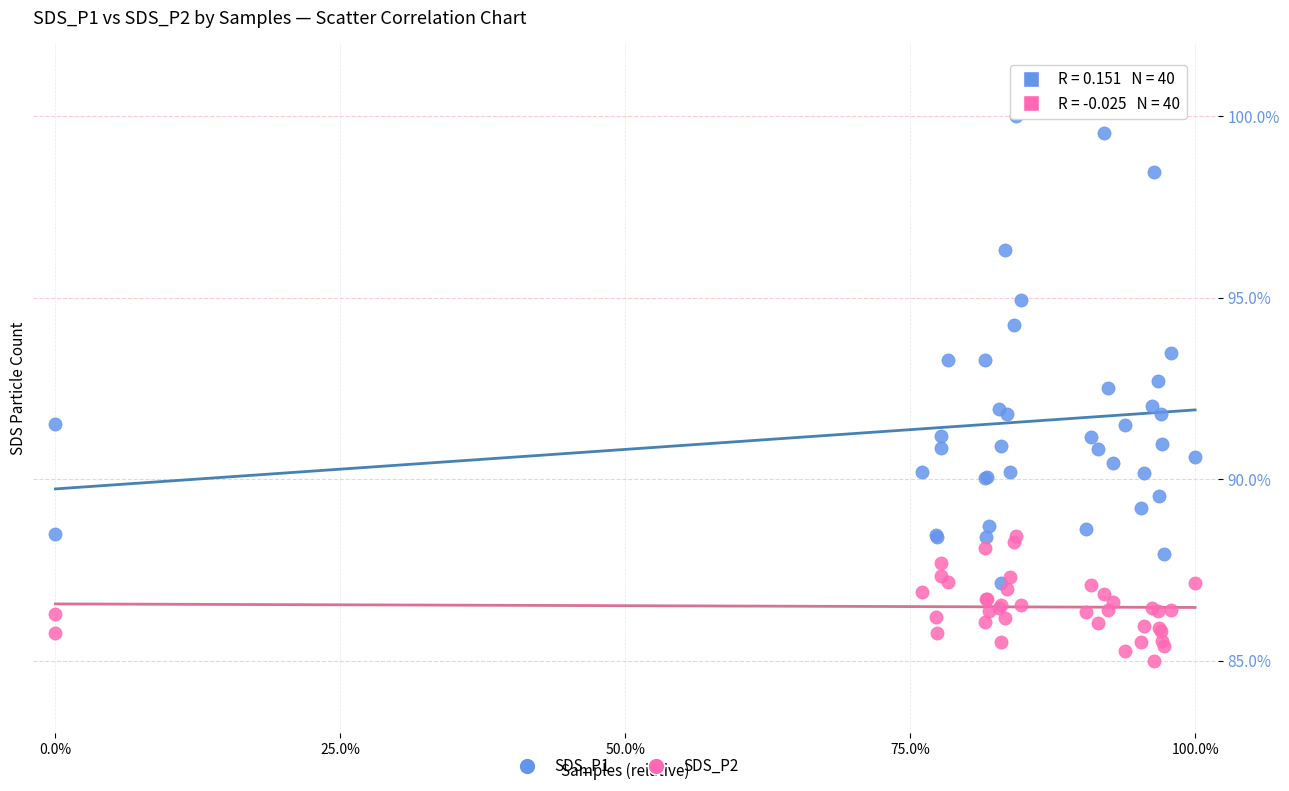

Which series contains the highest Y value?

SDS_P1